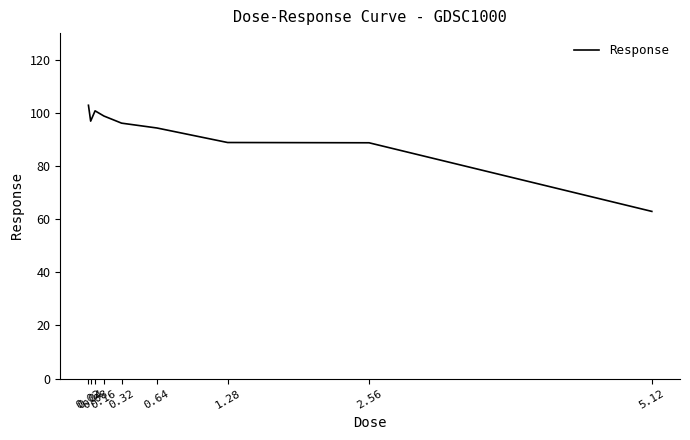

What is the difference between the maximum and minimum values?

39.9